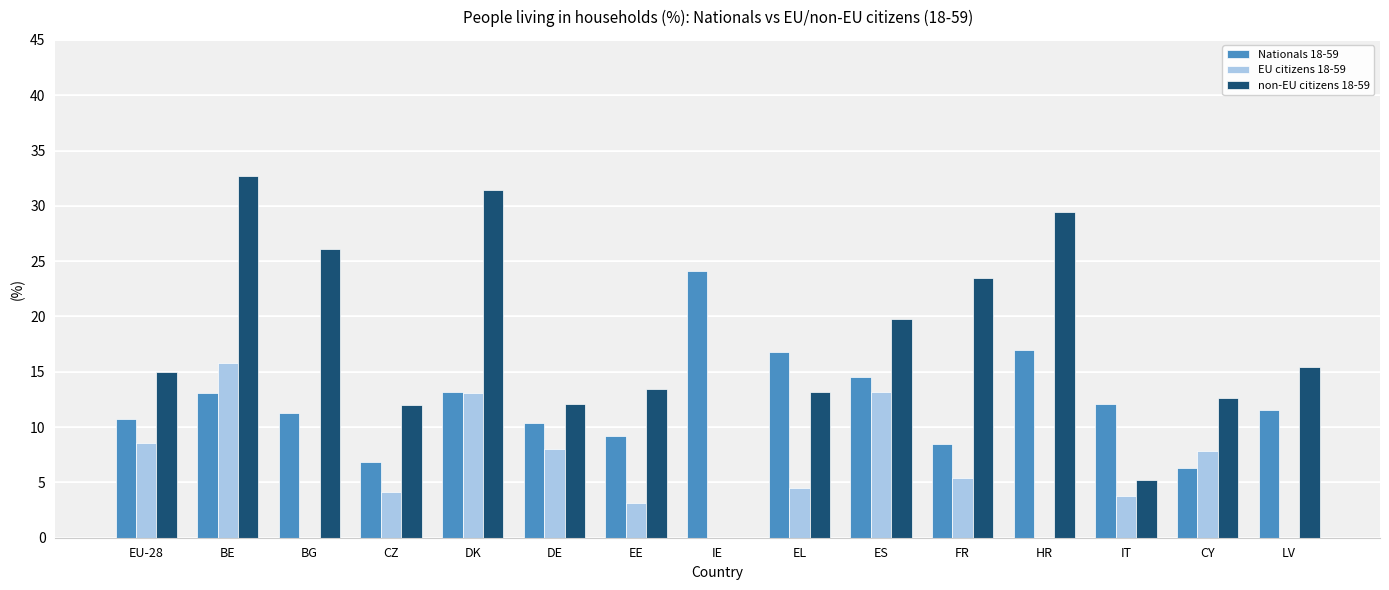

What is the total value across all series at ES?

47.5